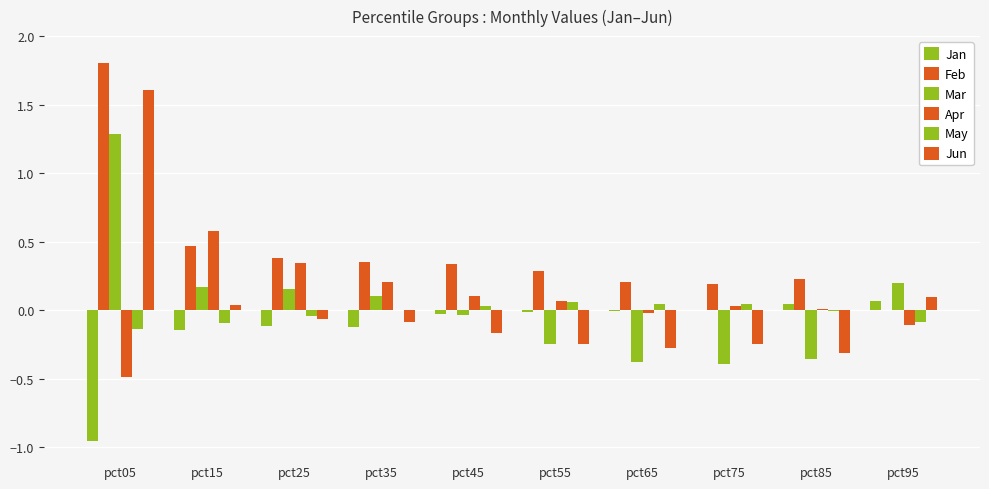

Count the number of categories in the chart.

10